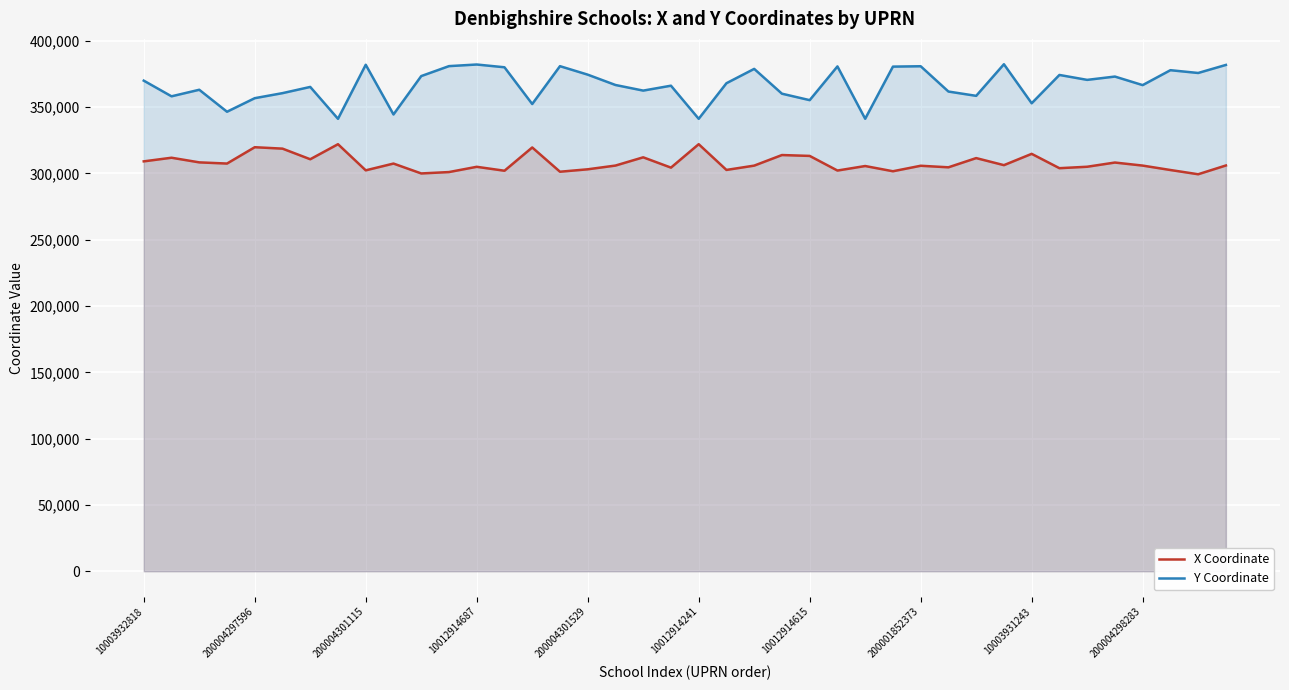

How many values in the Y Coordinate series exceed 368070?

19